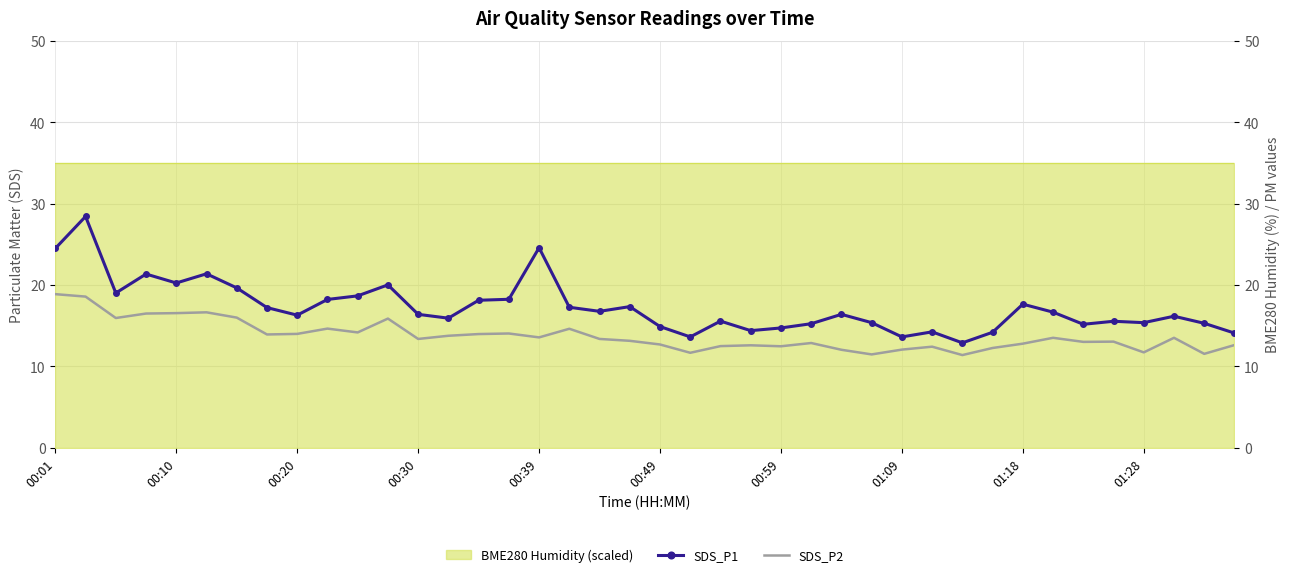

True or false: SDS_P1 and SDS_P2 intersect in this chart.

False